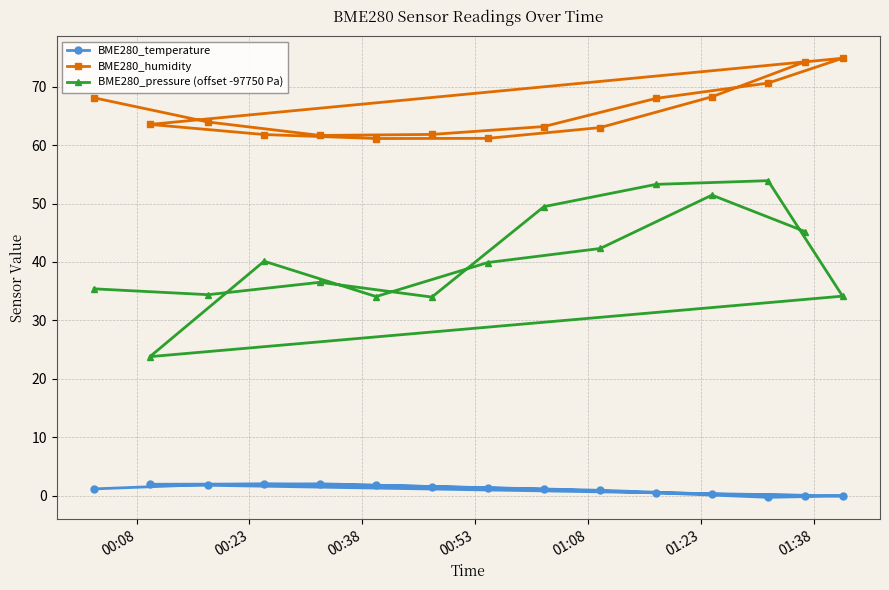

At how many categories does at least one series exceed 66?

6